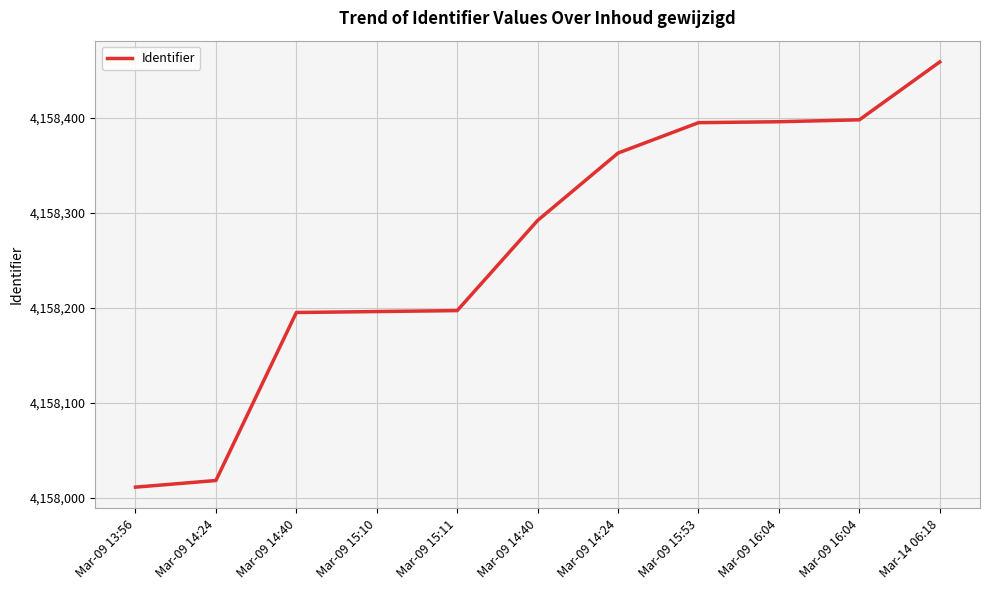

What is the smallest value displayed?

4158011